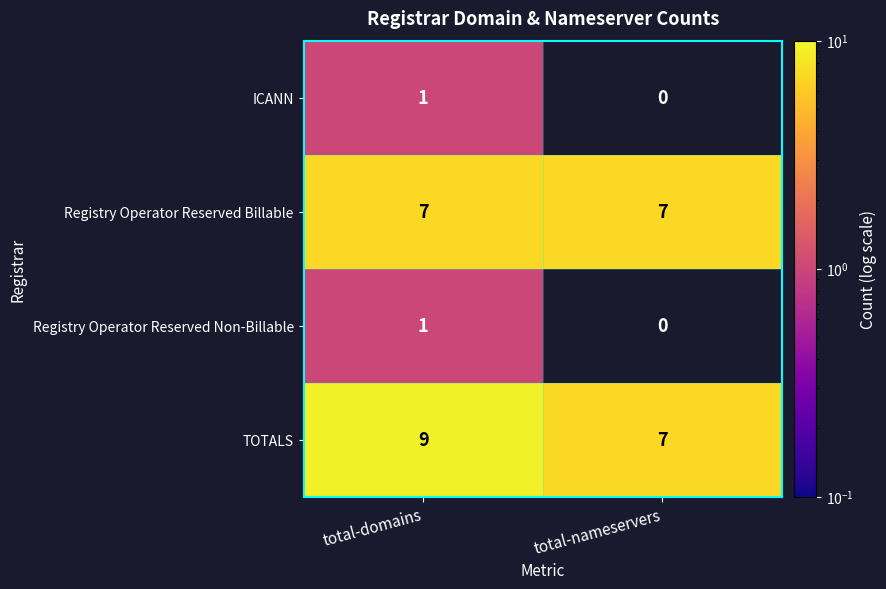

Reading left to right, transcribe all the data shown in this chart.

ICANN: 1	0
Registry Operator Reserved Billable: 7	7
Registry Operator Reserved Non-Billable: 1	0
TOTALS: 9	7